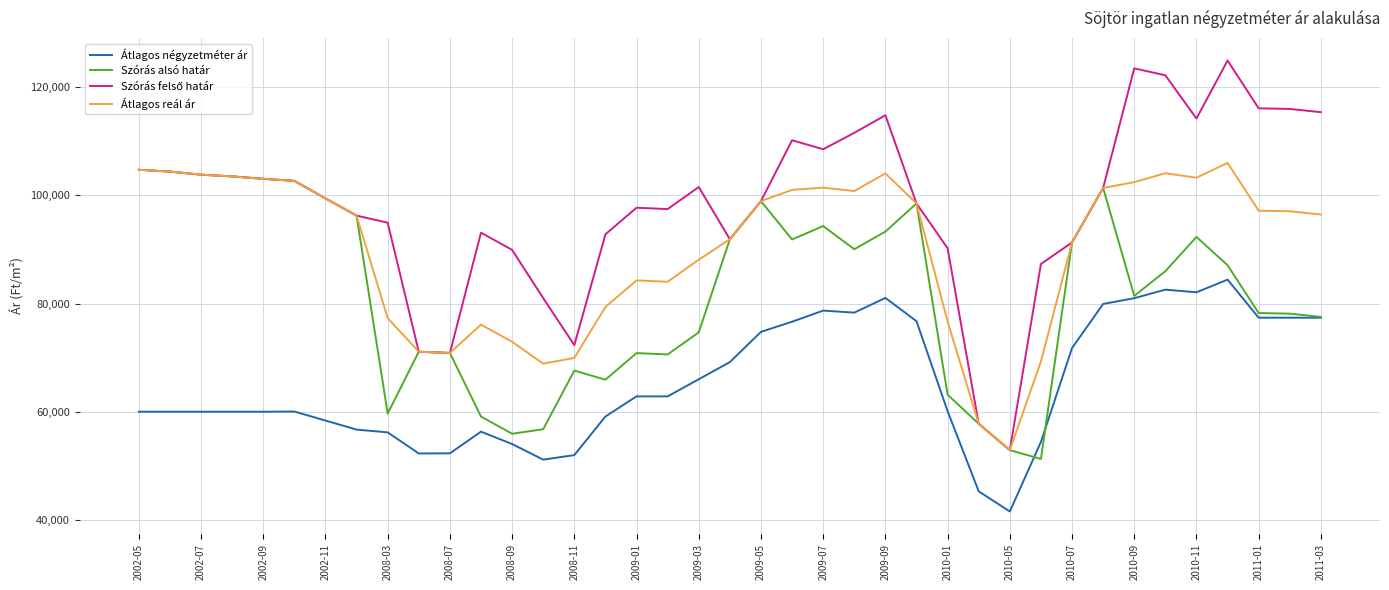

What is the smallest value displayed?

41551